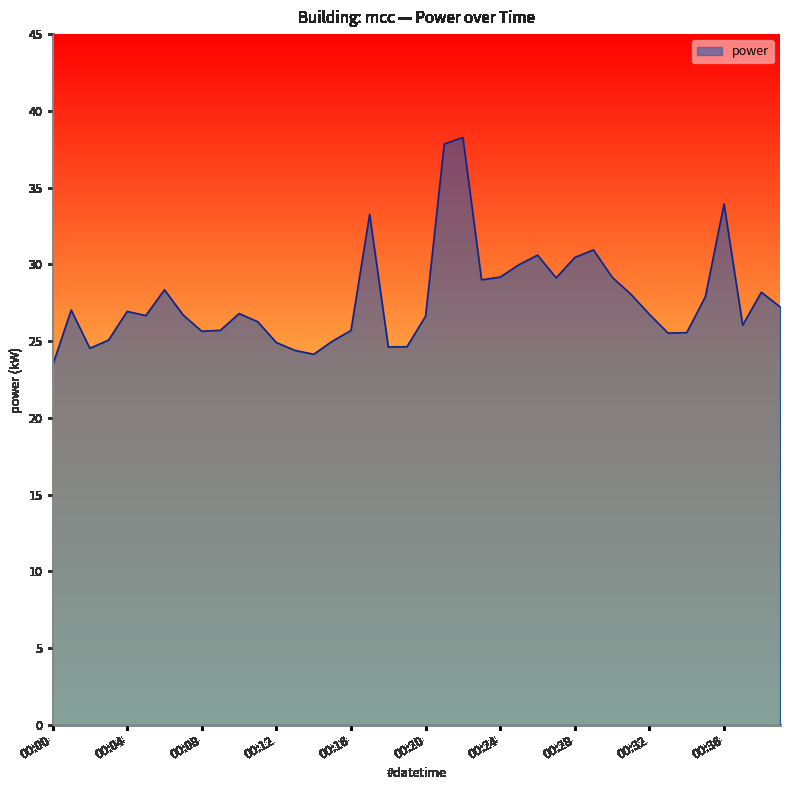

What is the maximum value shown in the chart?

38.3